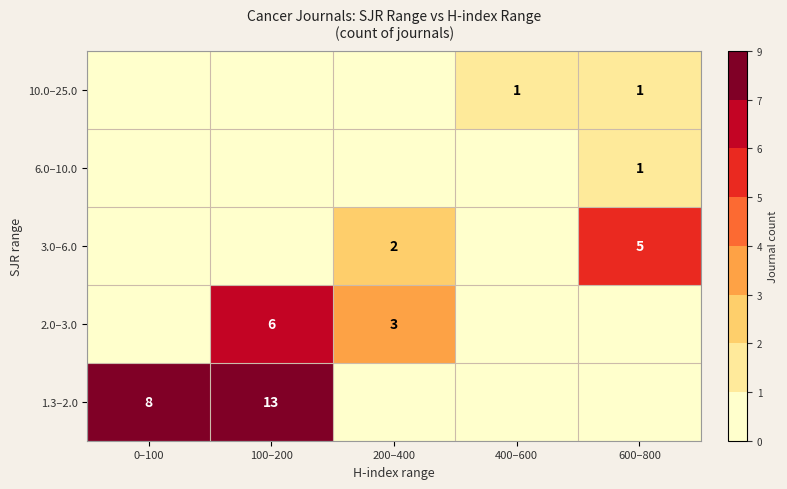

Between 100–200 and 400–600, which is larger?

400–600